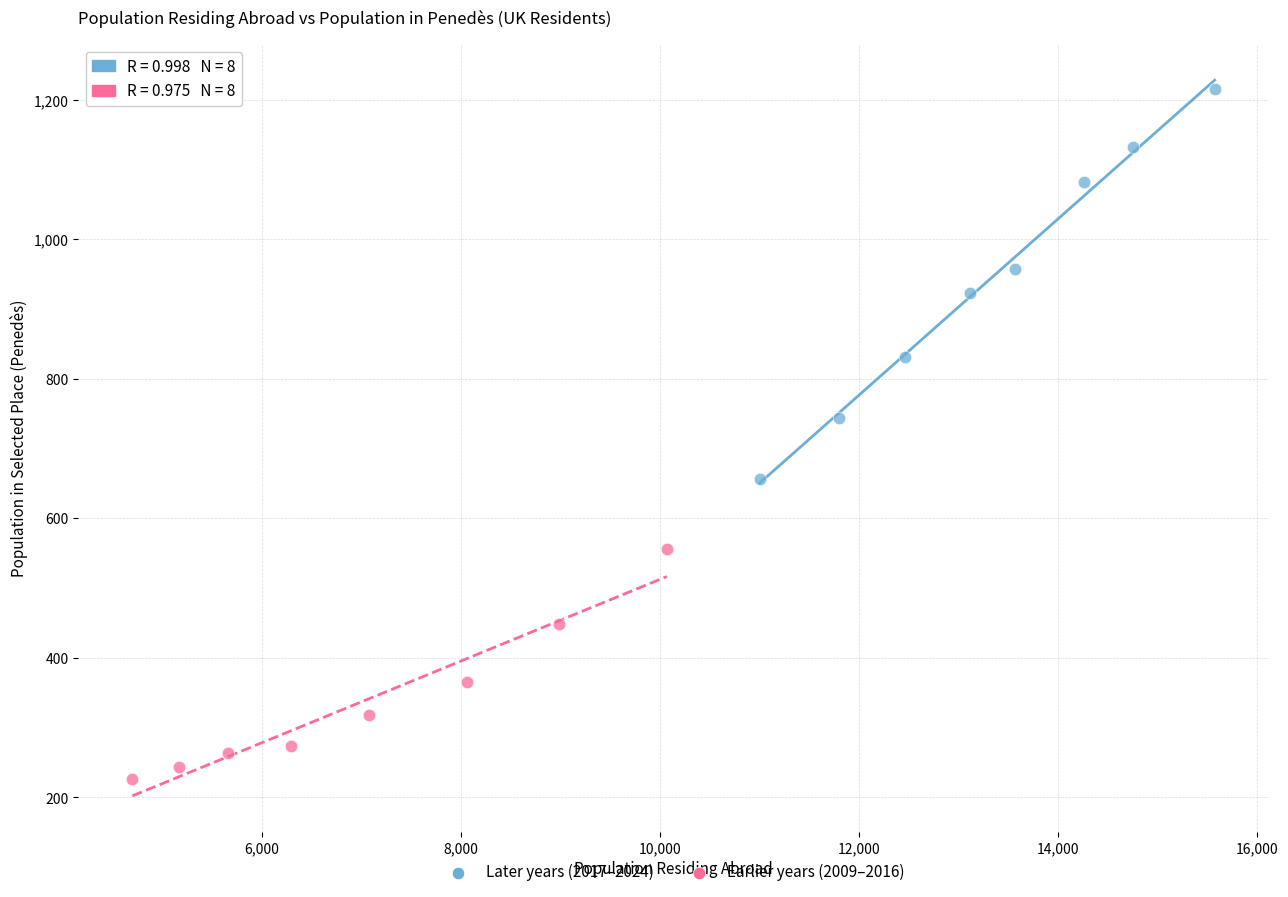

Which series contains the highest Y value?

Later years (2017–2024)